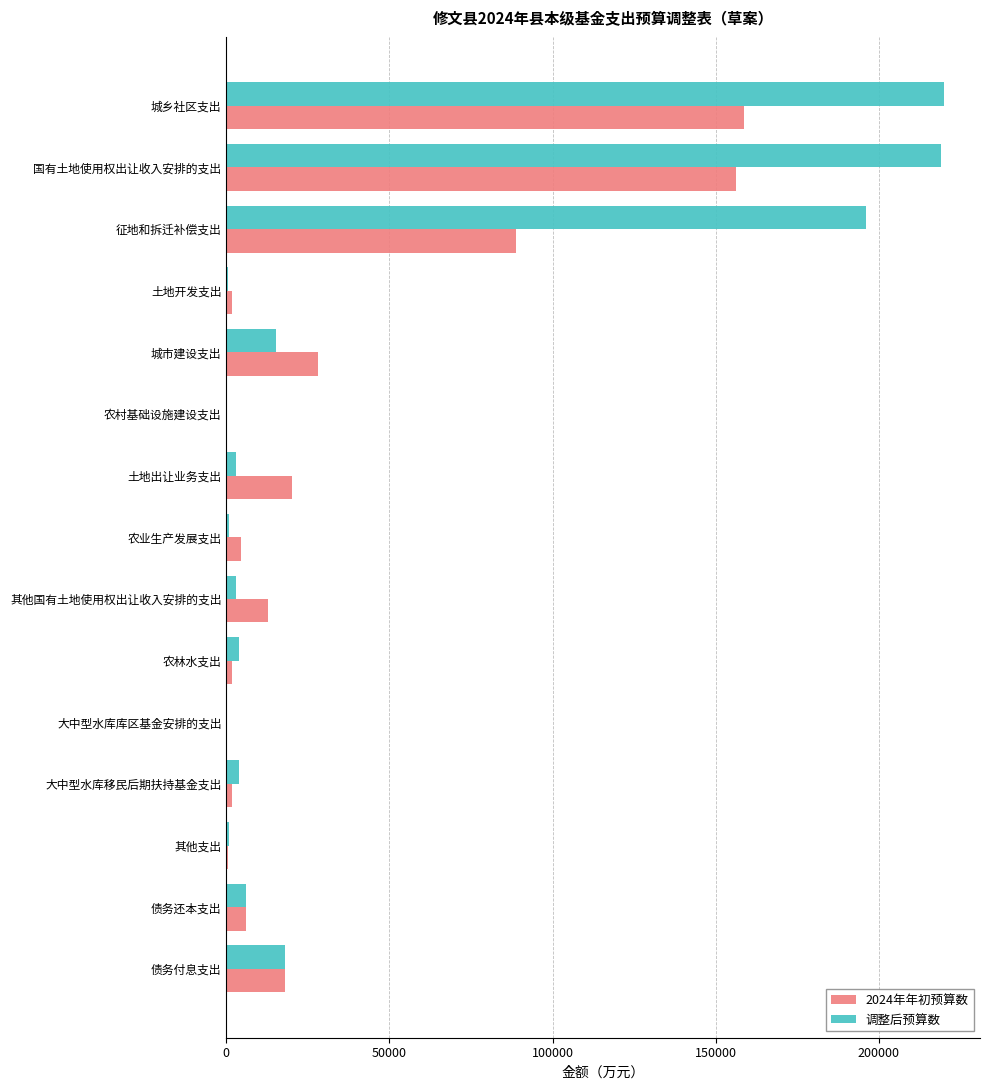

Count the number of data series in this chart.

2